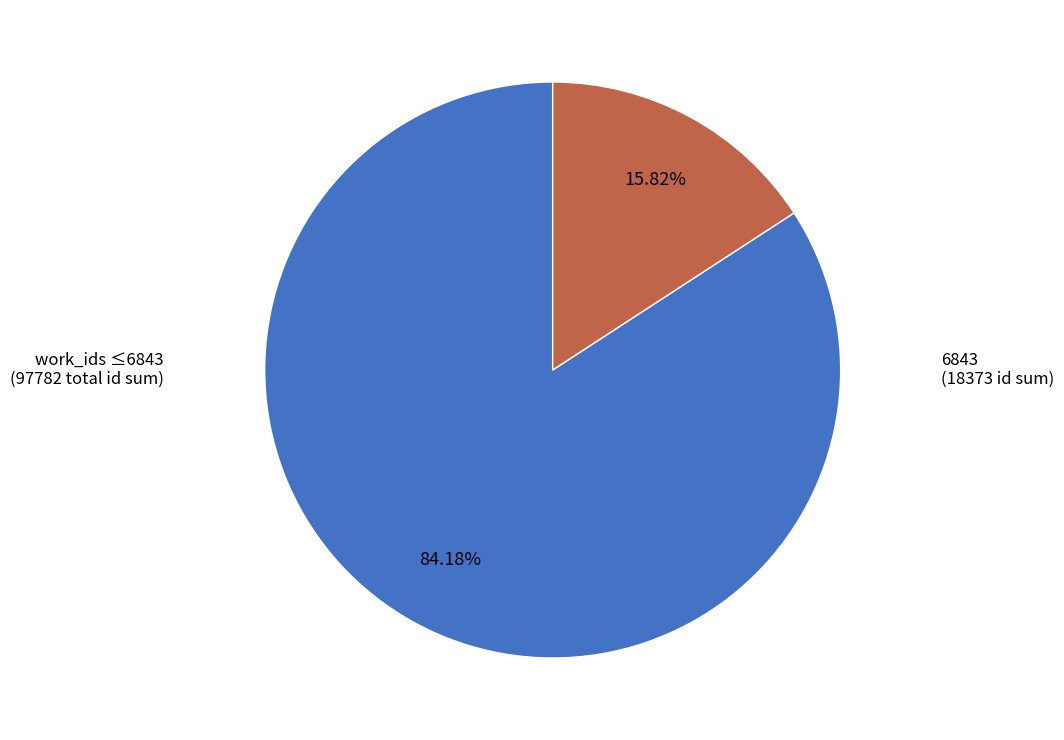

Count the number of slices in the pie.

2